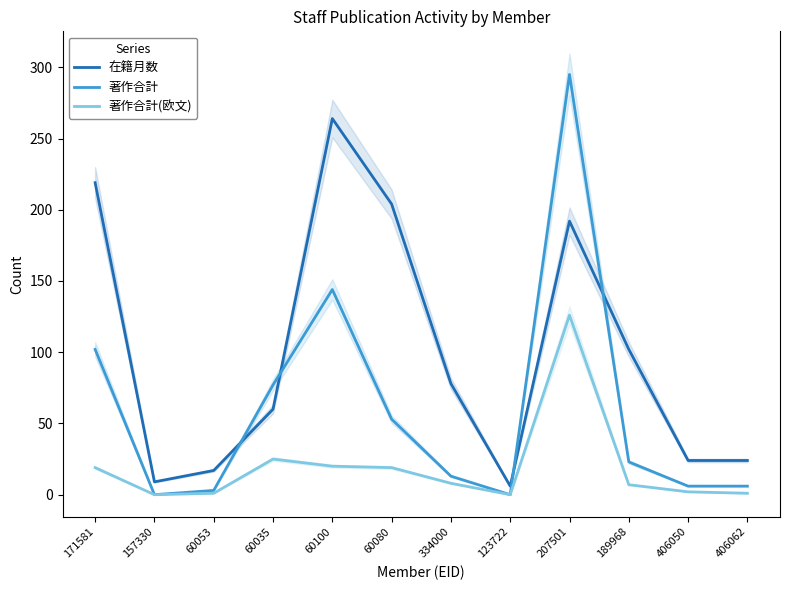

At which label does 著作合計 first exceed 23?

171581